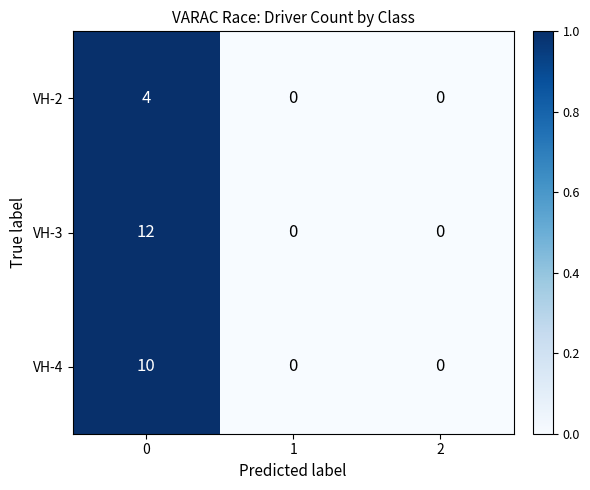

Is it true that VH-3 equals 8 at 1?

False